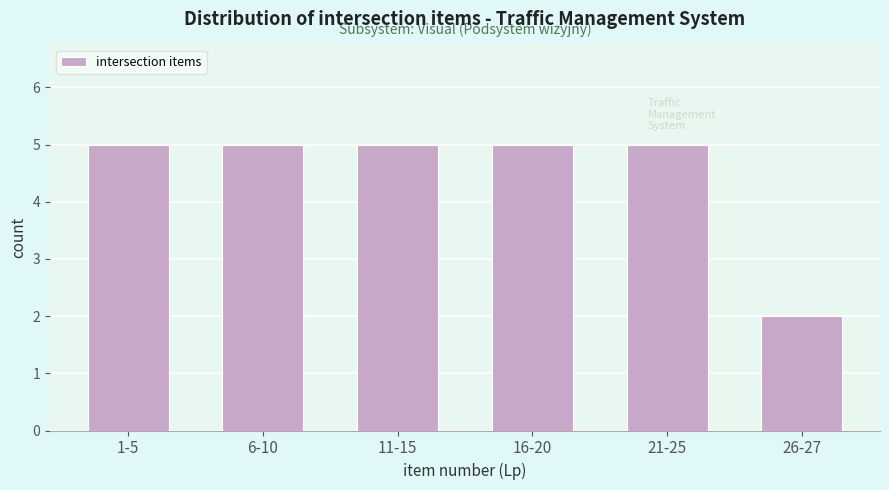

Reading left to right, what are all the values shown in this chart?

1-5=5	6-10=5	11-15=5	16-20=5	21-25=5	26-27=2